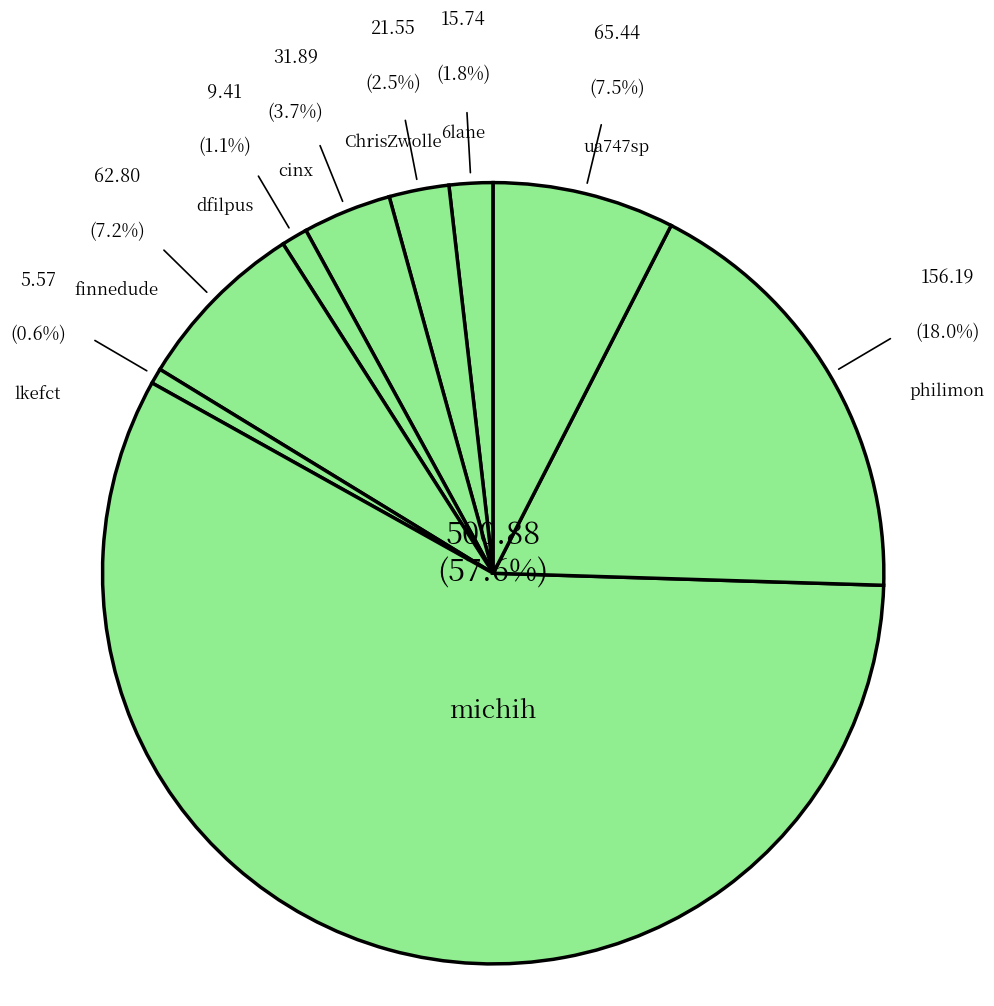

Is there any slice that represents more than half of the pie?

Yes